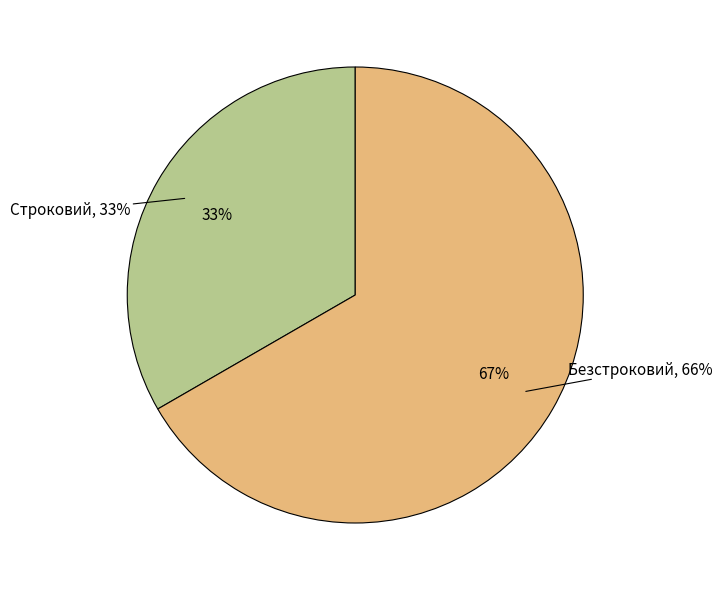

Which slice is the smallest?

Строковий